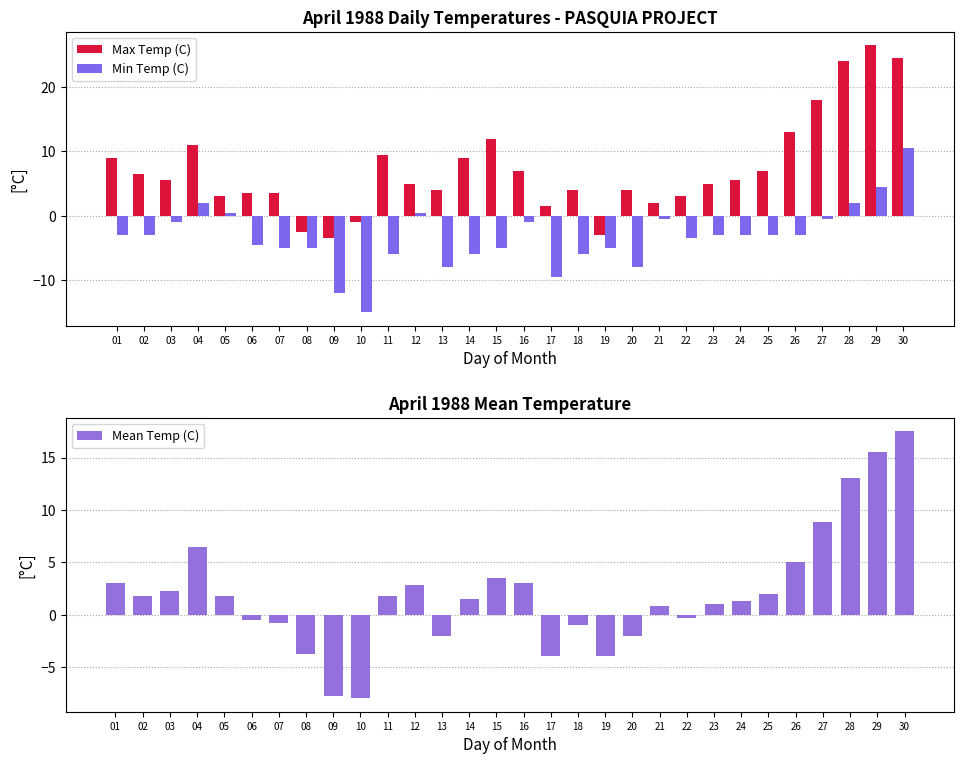

What is the spread (max minus min) of values at 30?

14.0